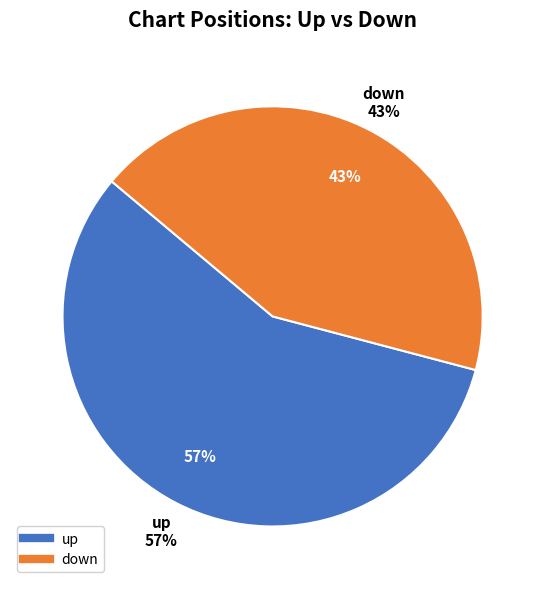

What is the smallest slice in the pie chart?

down